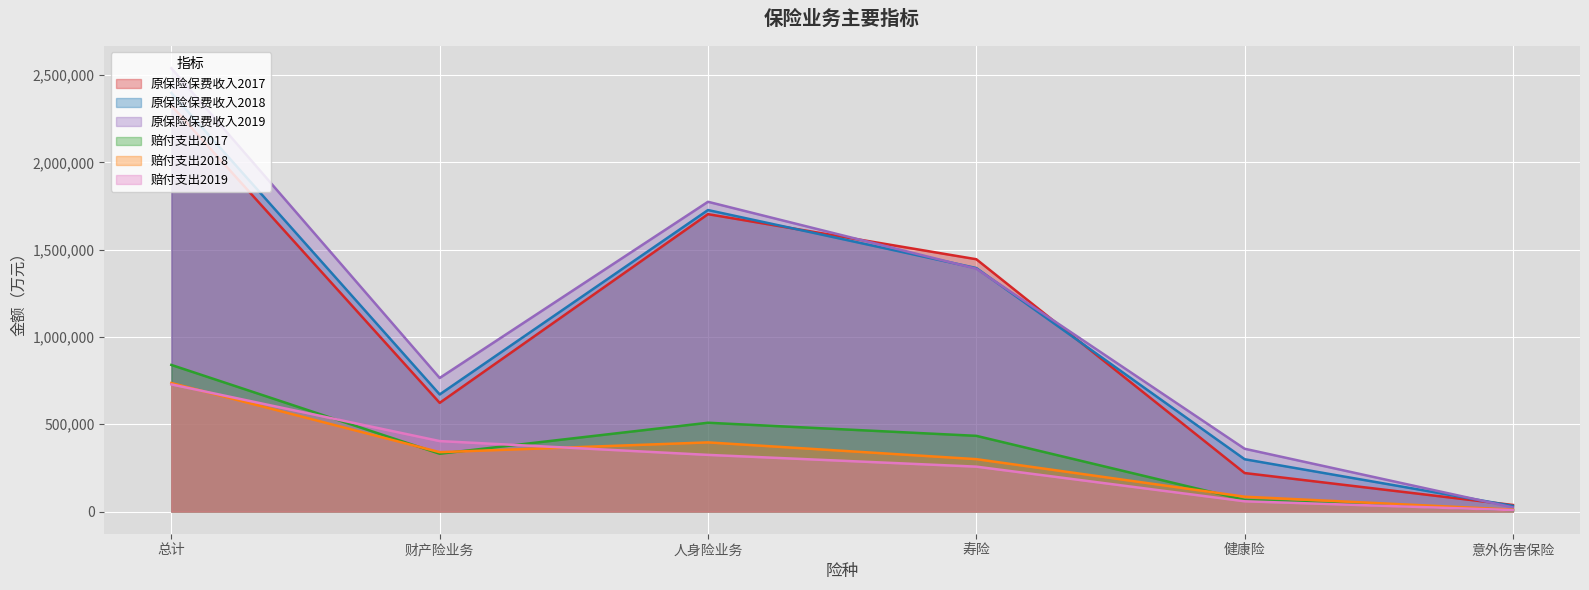

At which category does 原保险保费收入2017 reach its first local valley?

财产险业务